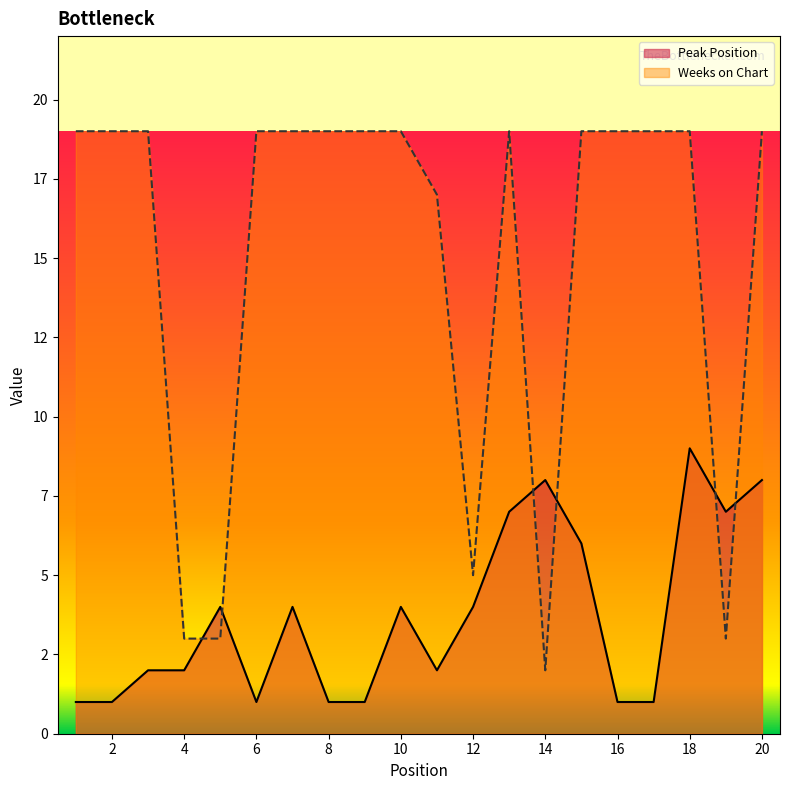

Is it true that Peak Position equals 9 at 18?

True